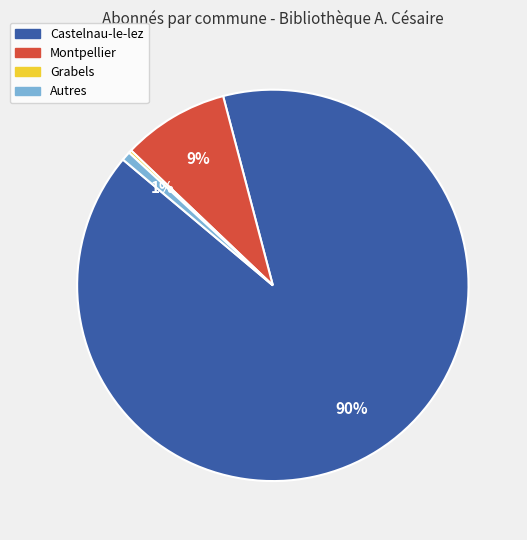

Is there a majority slice in this chart?

Yes